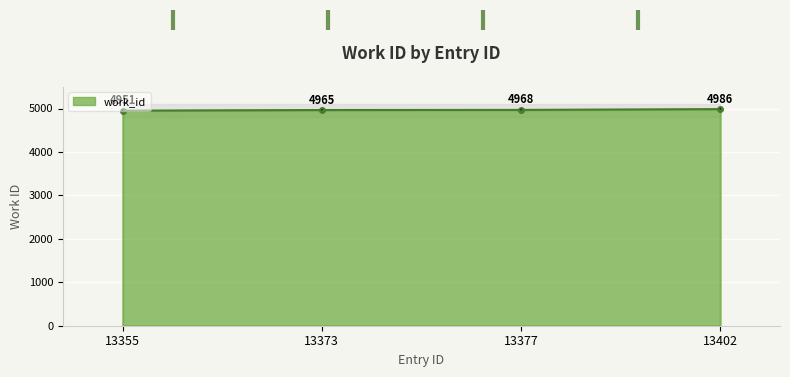

How many data points are above 4968?

1